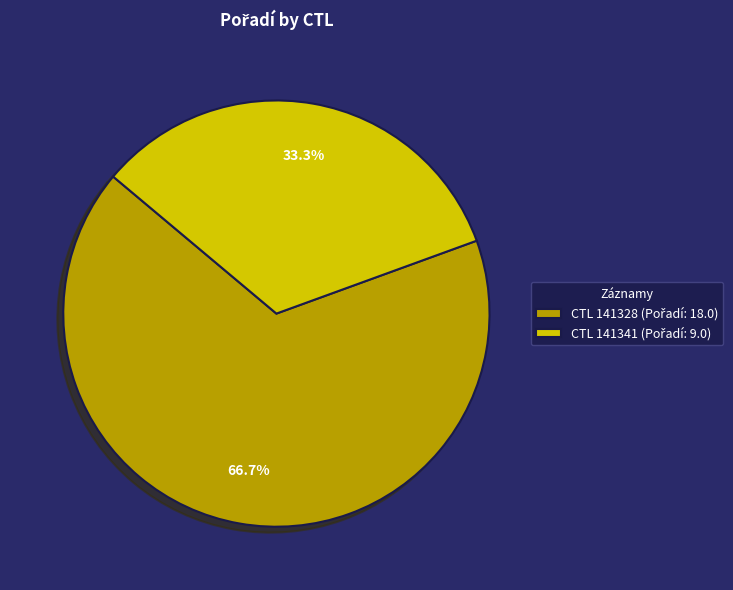

Is there a majority slice in this chart?

Yes